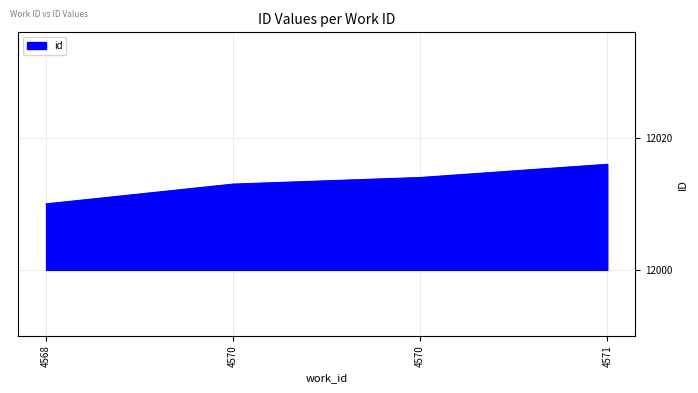

How many series are shown in this chart?

1